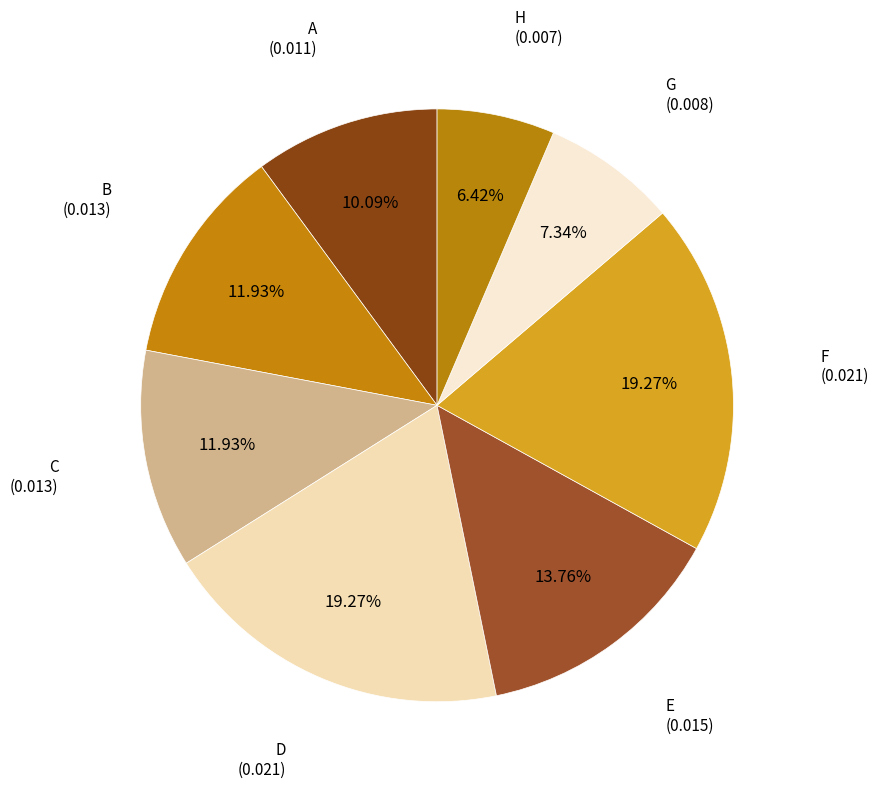

How many segments does this pie chart have?

8